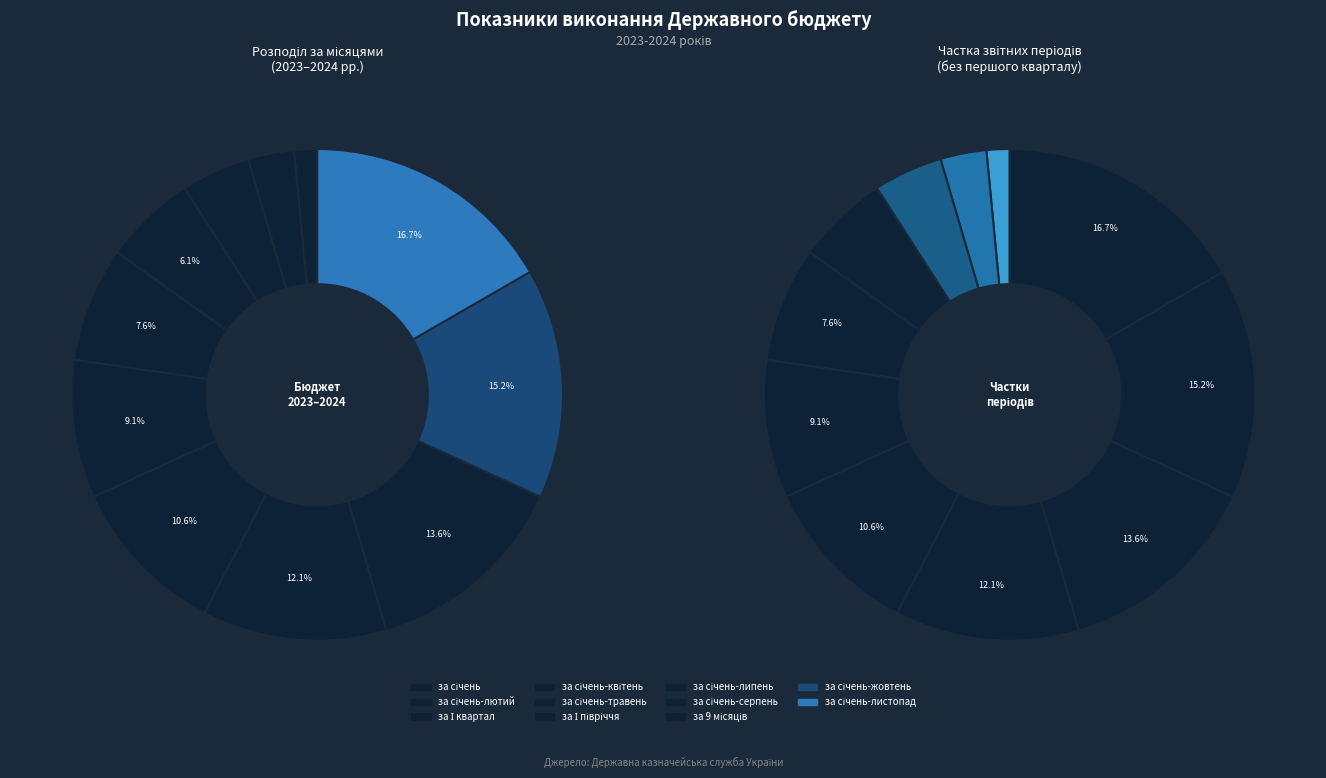

Which category has the biggest portion of the pie?

за січень-листопад